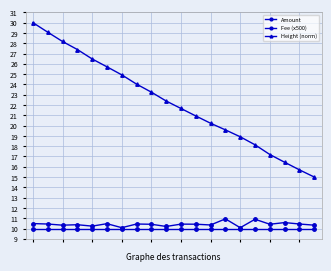

Does the chart have visible grid lines?

Yes